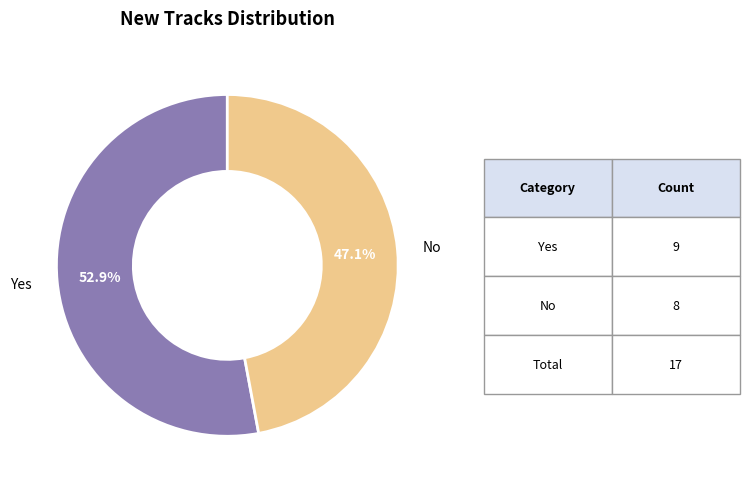

Does any single category account for the majority?

Yes